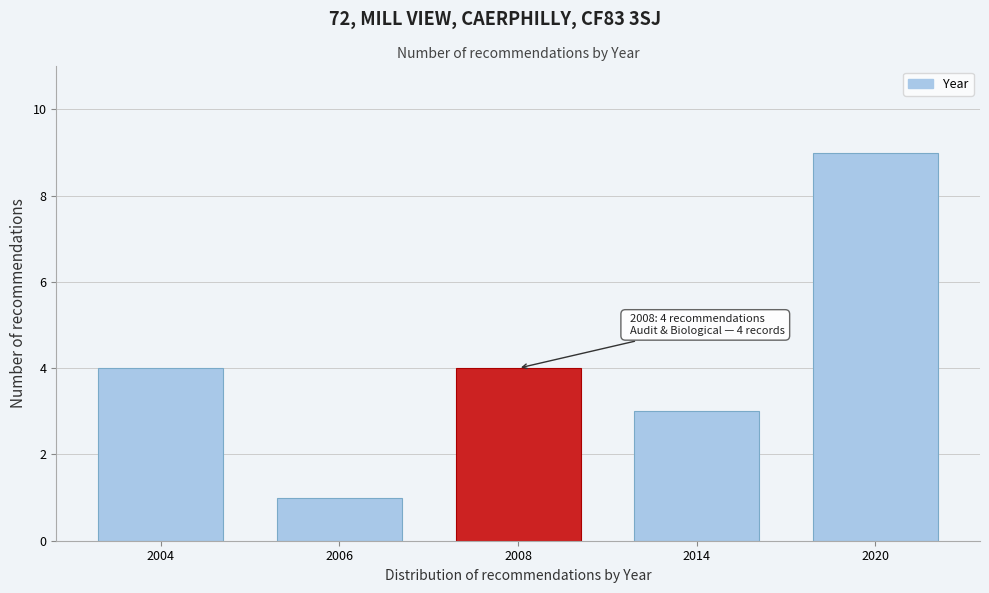

Reading right to left, what are all the values shown in this chart?

2020=9	2014=3	2008=4	2006=1	2004=4